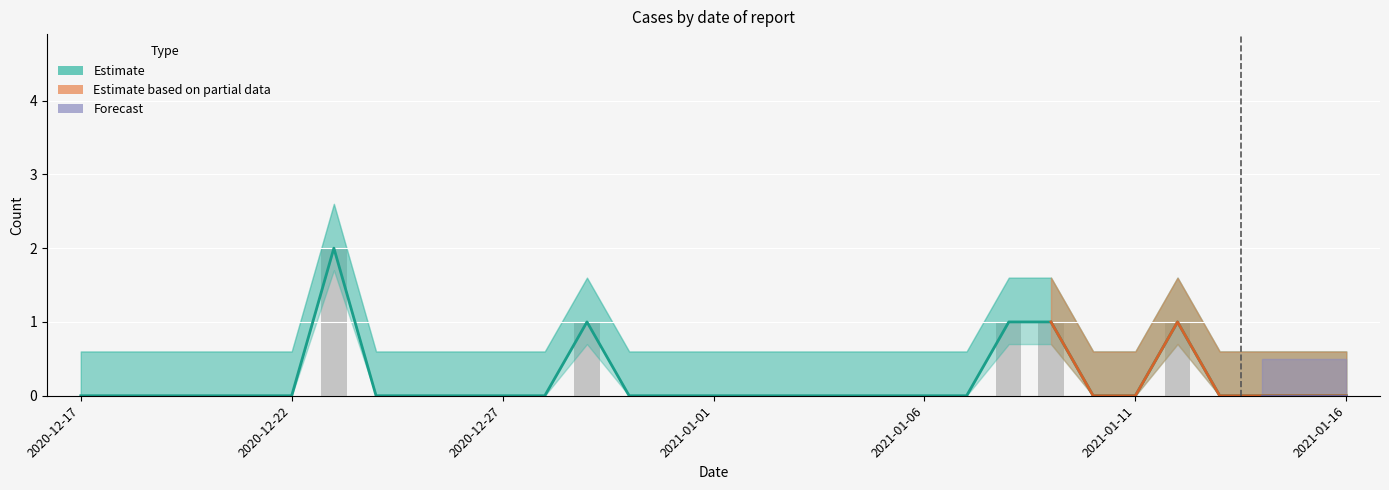

Which category has the lowest value across all series?

2020-12-17